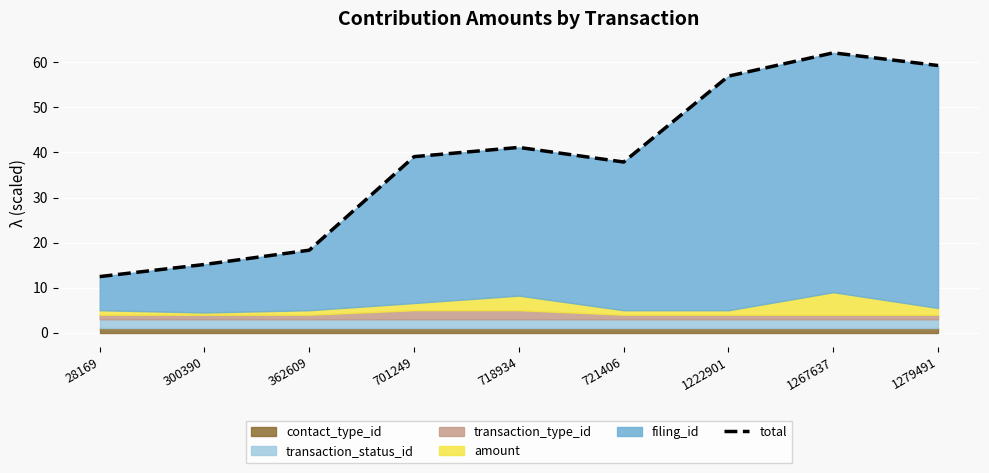

Which label corresponds to the largest value in the chart?

1267637